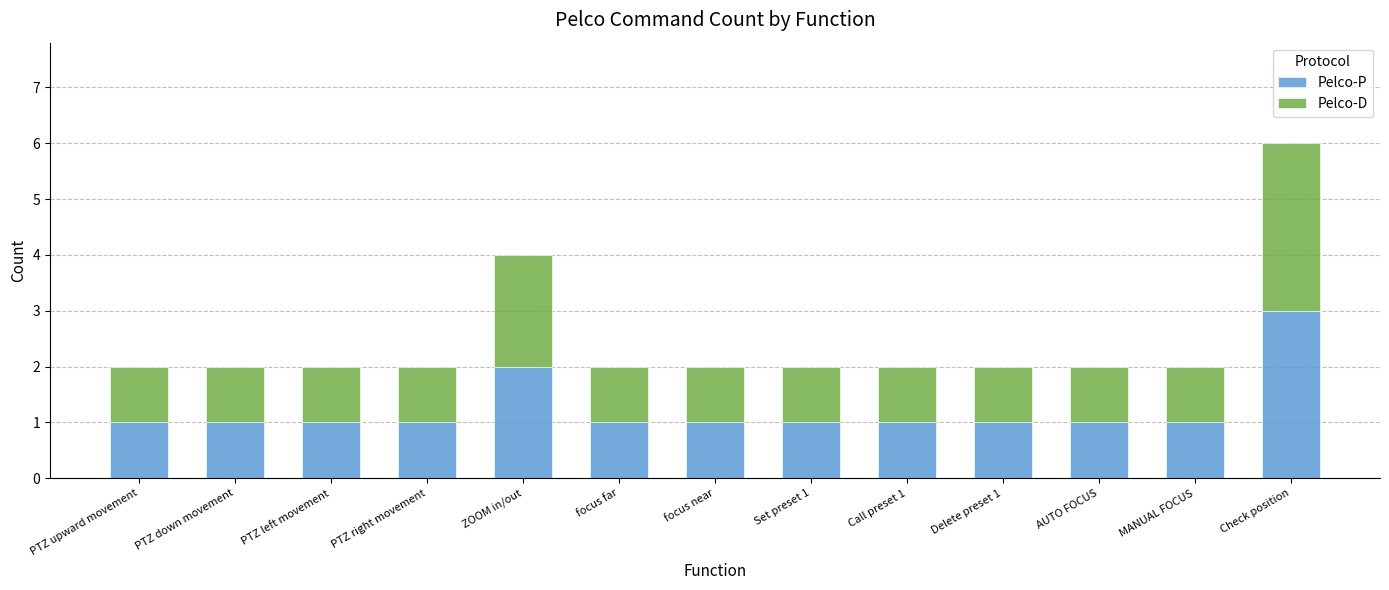

Reading left to right, list the values for the Pelco-P series.

PTZ upward movement=1	PTZ down movement=1	PTZ left movement=1	PTZ right movement=1	ZOOM in/out=2	focus far=1	focus near=1	Set preset 1=1	Call preset 1=1	Delete preset 1=1	AUTO FOCUS=1	MANUAL FOCUS=1	Check position=3